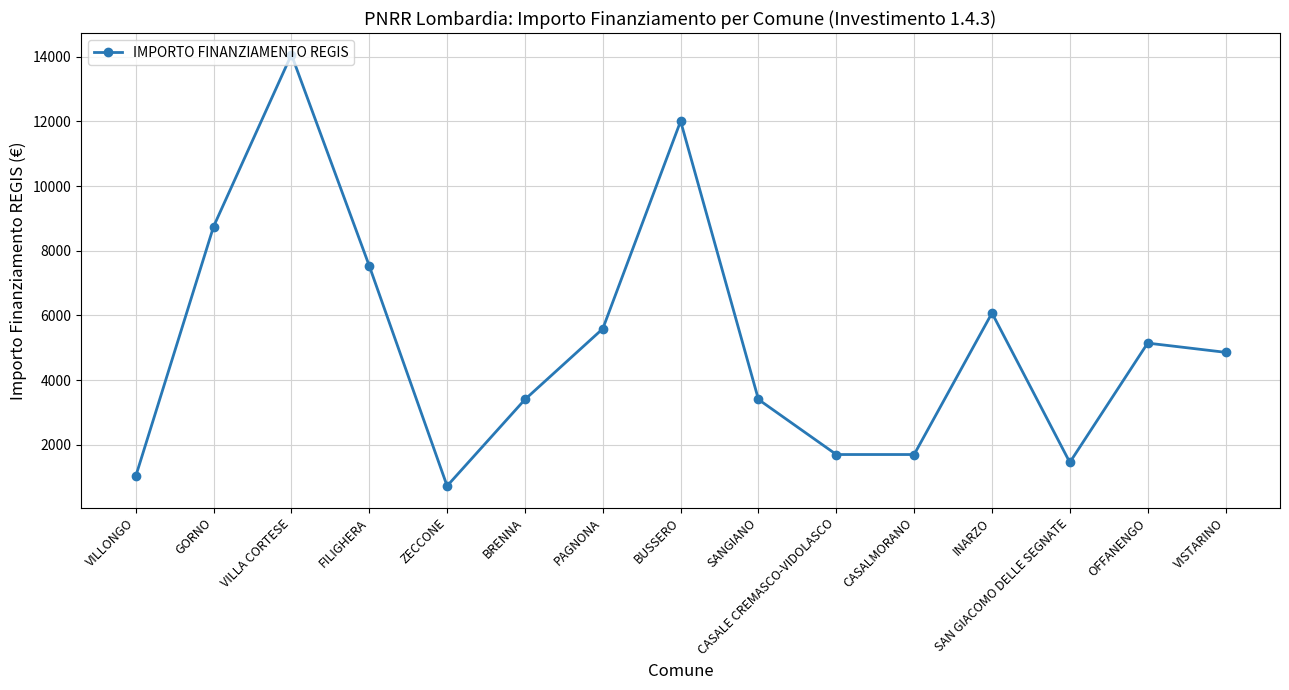

Reading right to left, extract all data points from this chart.

VISTARINO=4860	OFFANENGO=5145	SAN GIACOMO DELLE SEGNATE=1458	INARZO=6075	CASALMORANO=1701	CASALE CREMASCO-VIDOLASCO=1701	SANGIANO=3402	BUSSERO=12005	PAGNONA=5589	BRENNA=3402	ZECCONE=729	FILIGHERA=7533	VILLA CORTESE=14063	GORNO=8748	VILLONGO=1029